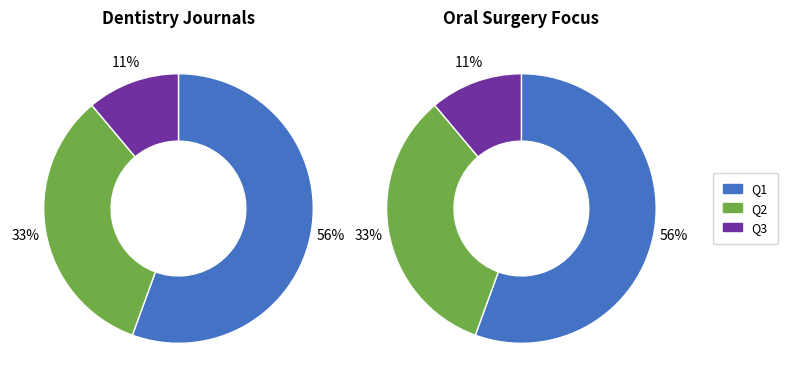

What percentage is the Q1 slice, to the nearest percent?

56%